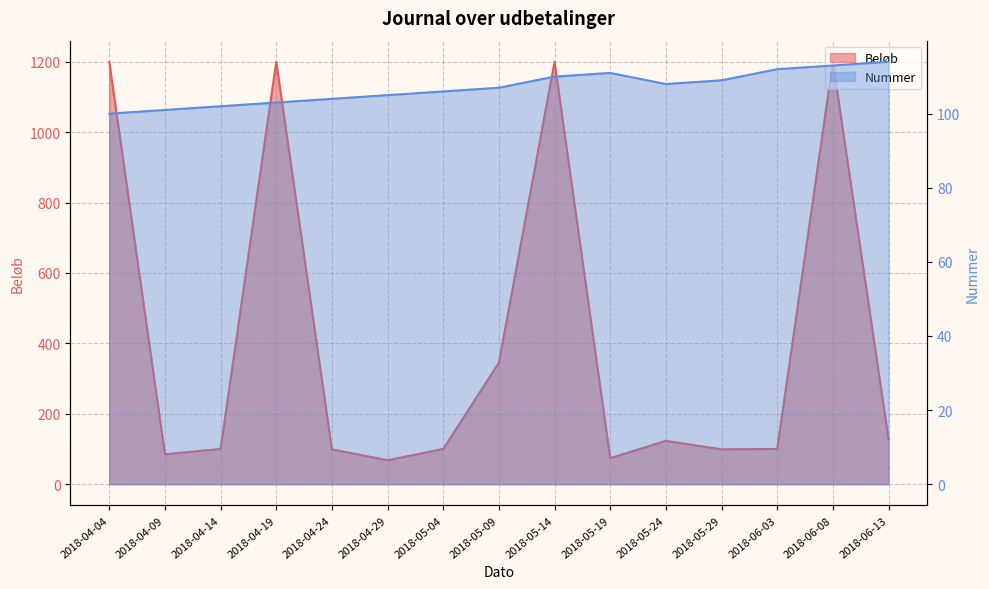

List the series in order of their peak value, lowest first.

Nummer, Beløb